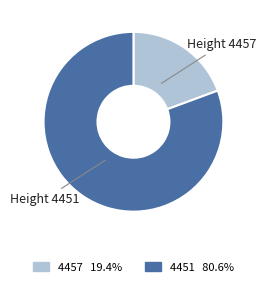

Which slice is the smallest?

4457